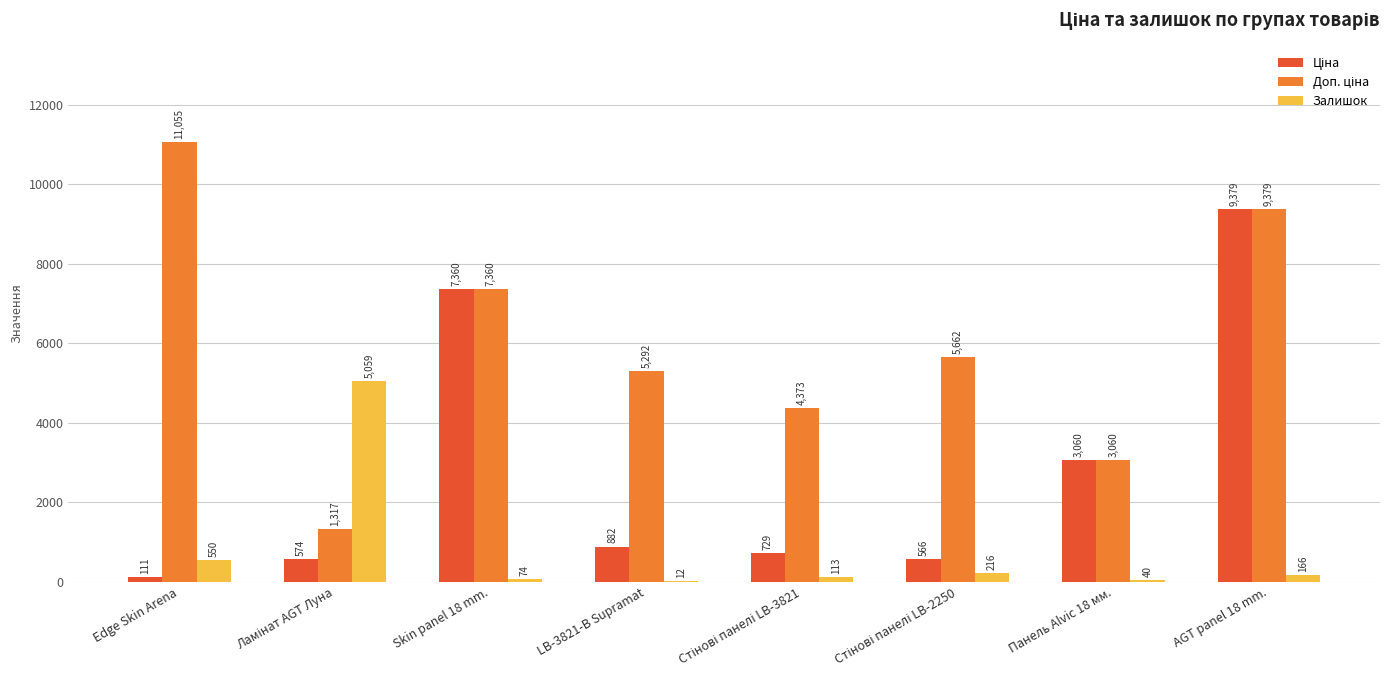

Where is Залишок nearest to the value 2535?

Edge Skin Arena